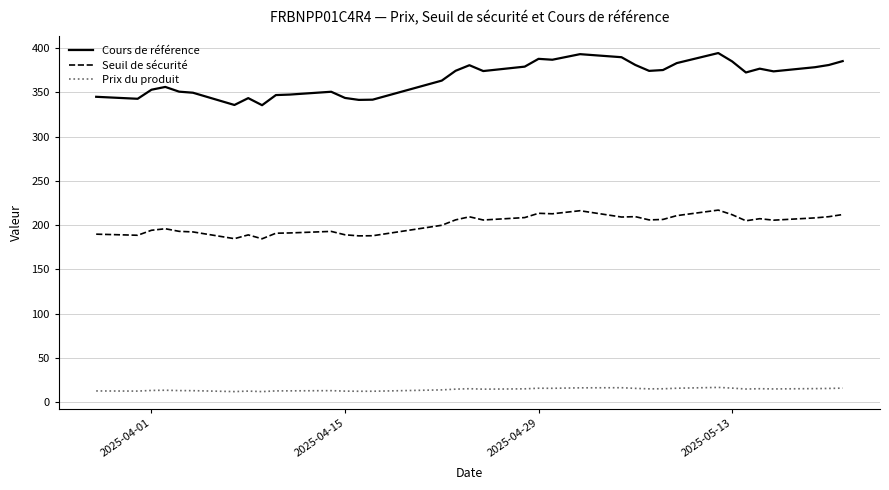

Count the number of categories in the chart.

36